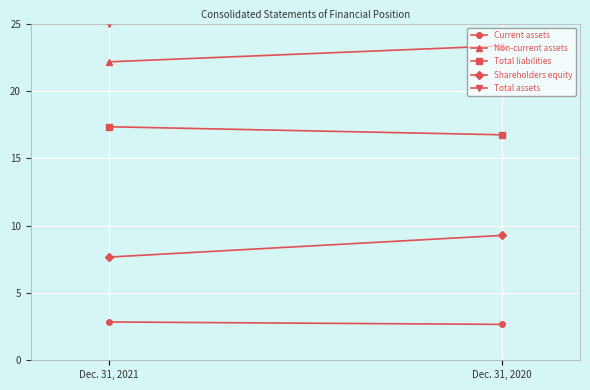

How many series are shown in this chart?

5